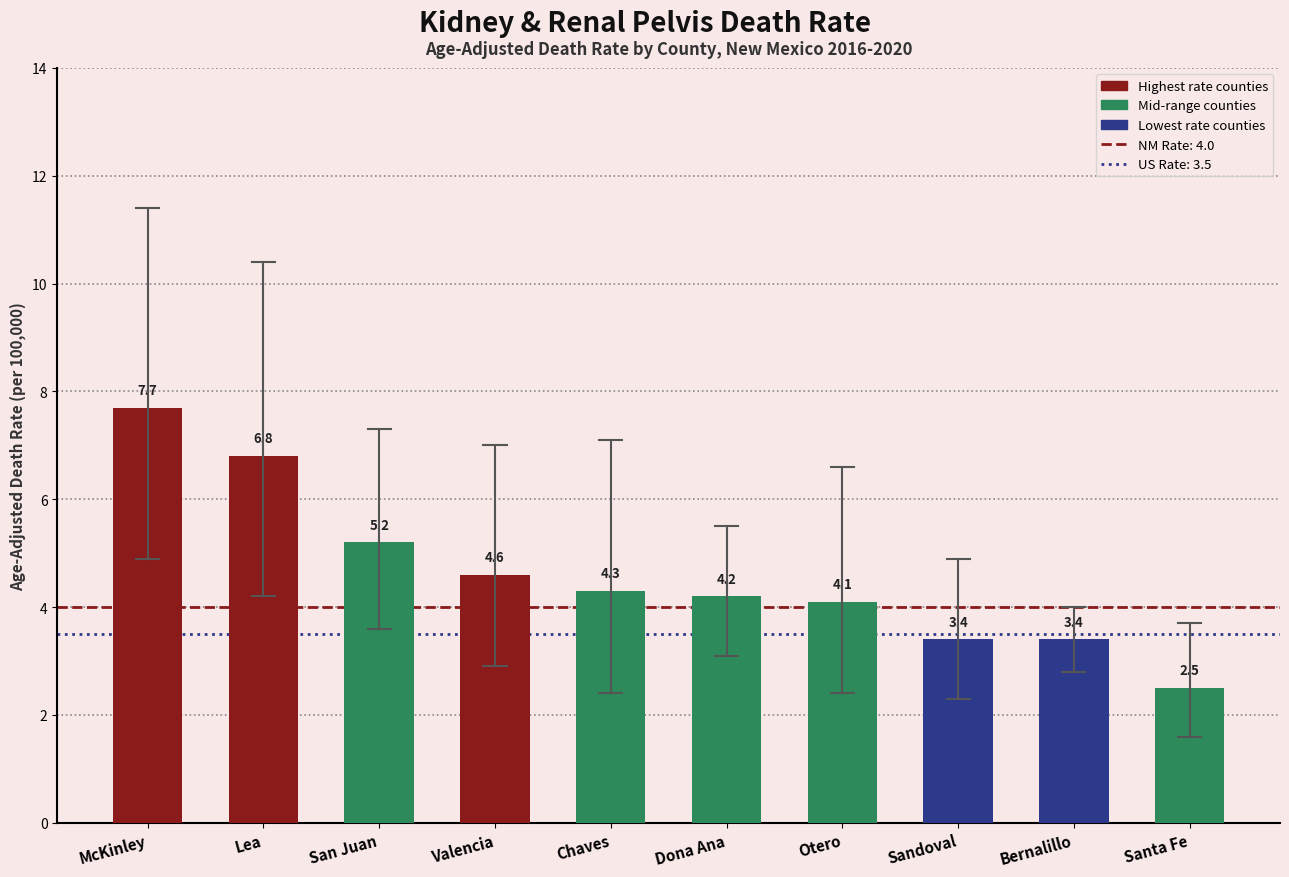

Does the chart contain any negative values?

No